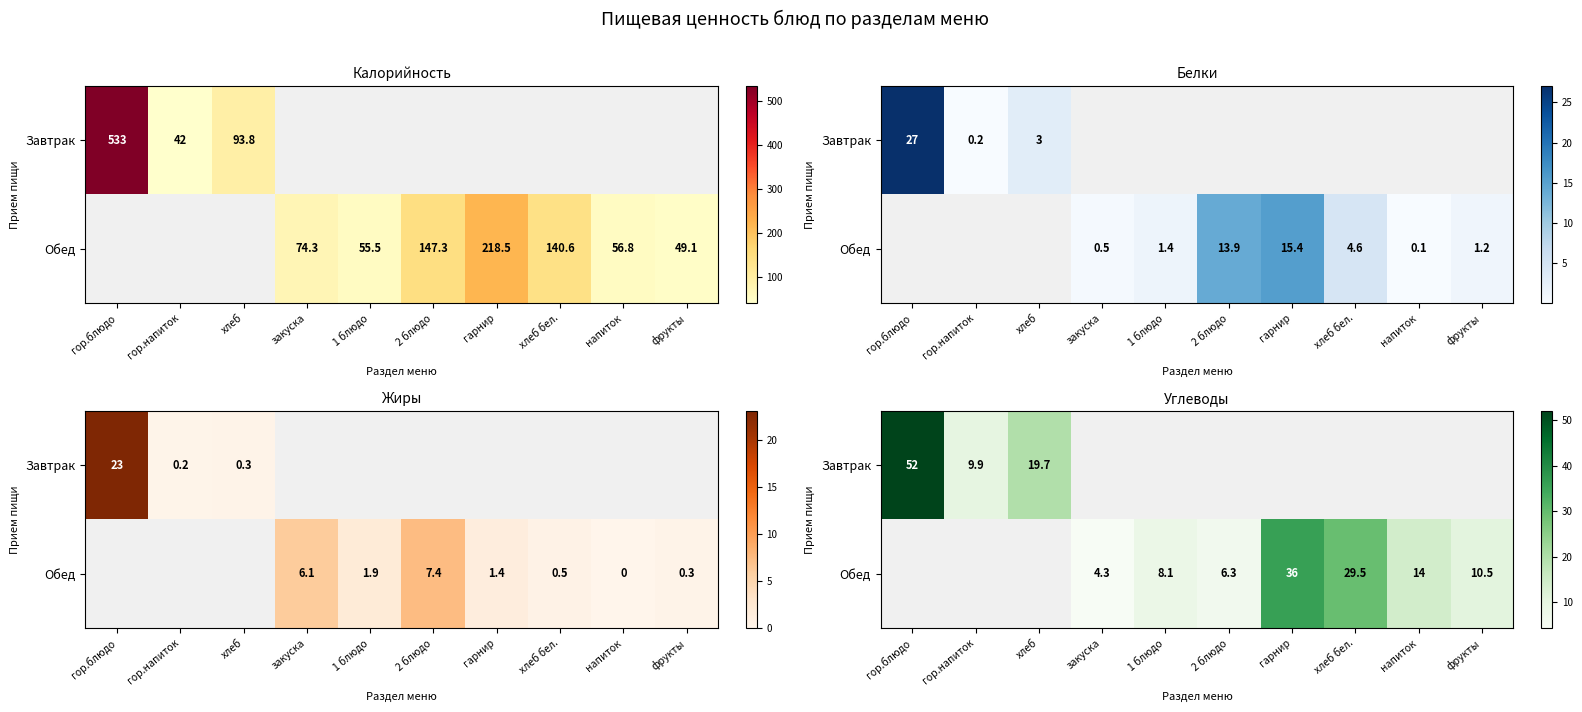

How many positive values does the Обед series have?

7